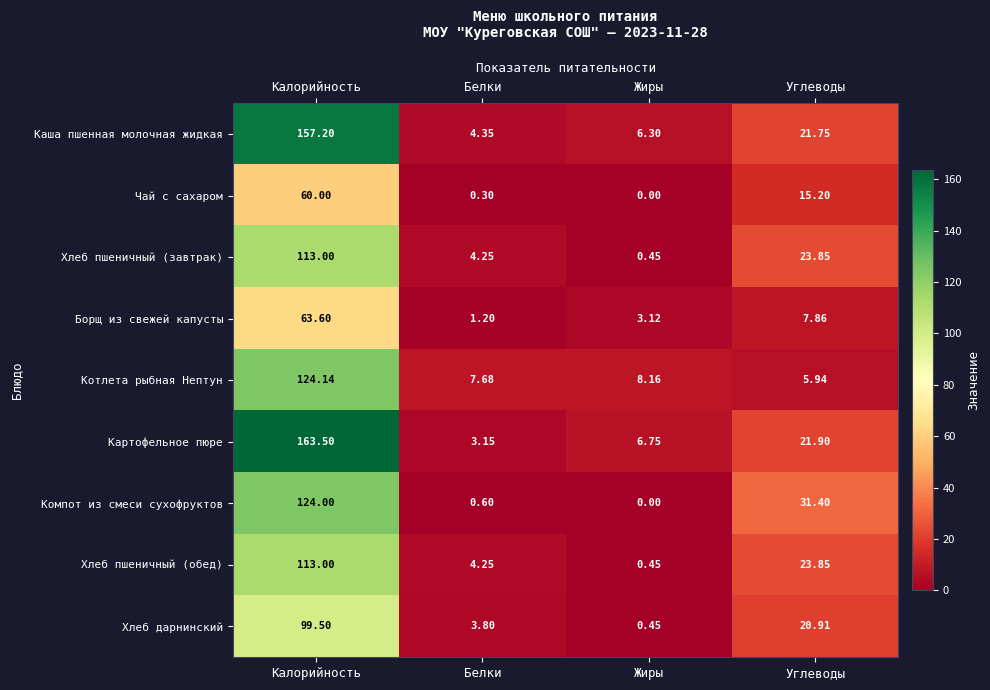

Where does the Компот из смеси сухофруктов series first go above 31?

Калорийность